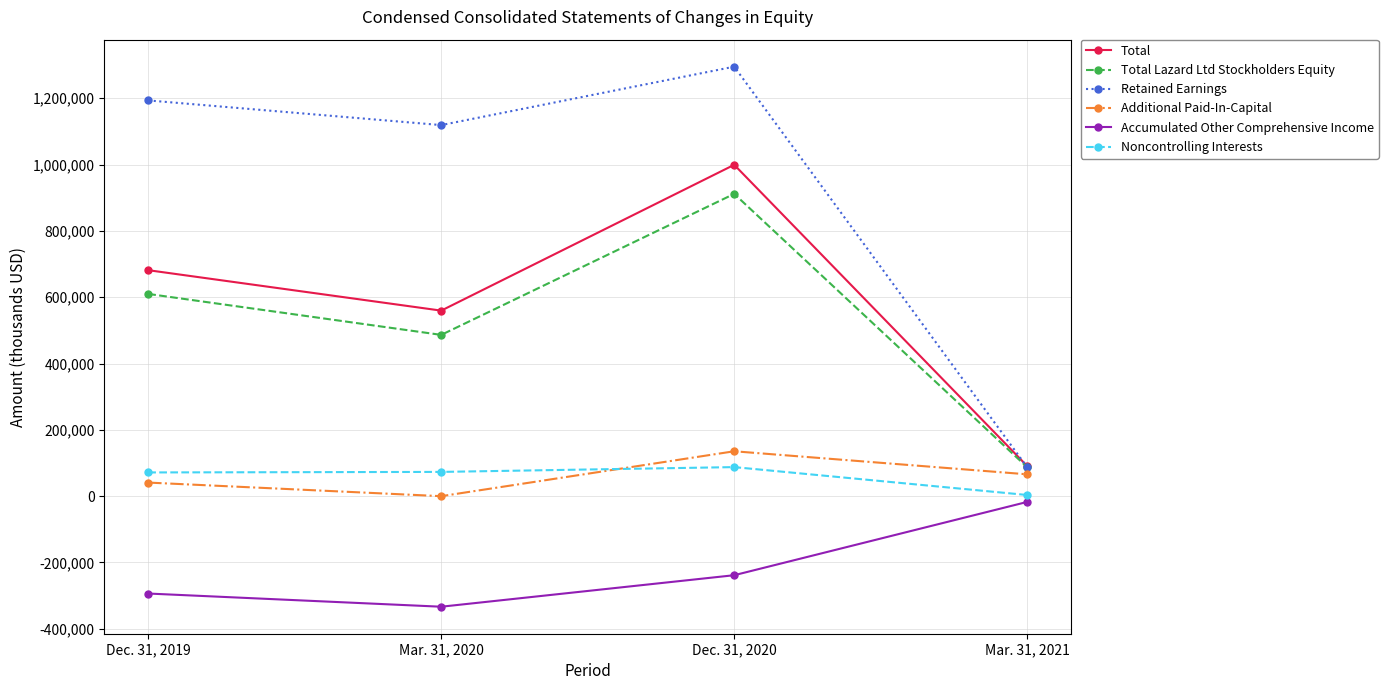

What is the sum of the Accumulated Other Comprehensive Income values at Mar. 31, 2021 and Mar. 31, 2020?

-350755